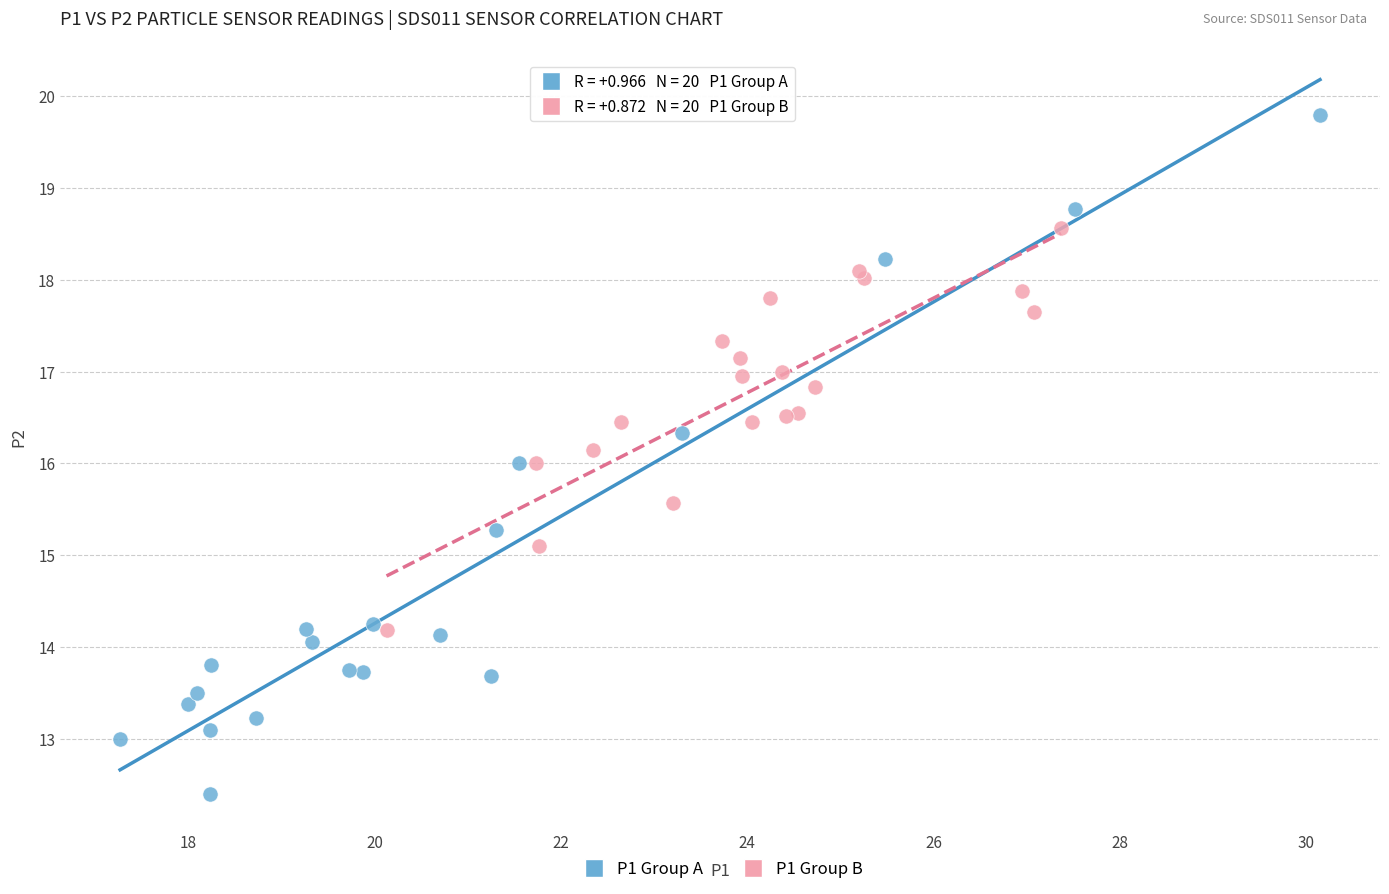

Which series contains the highest Y value?

P1 Group A